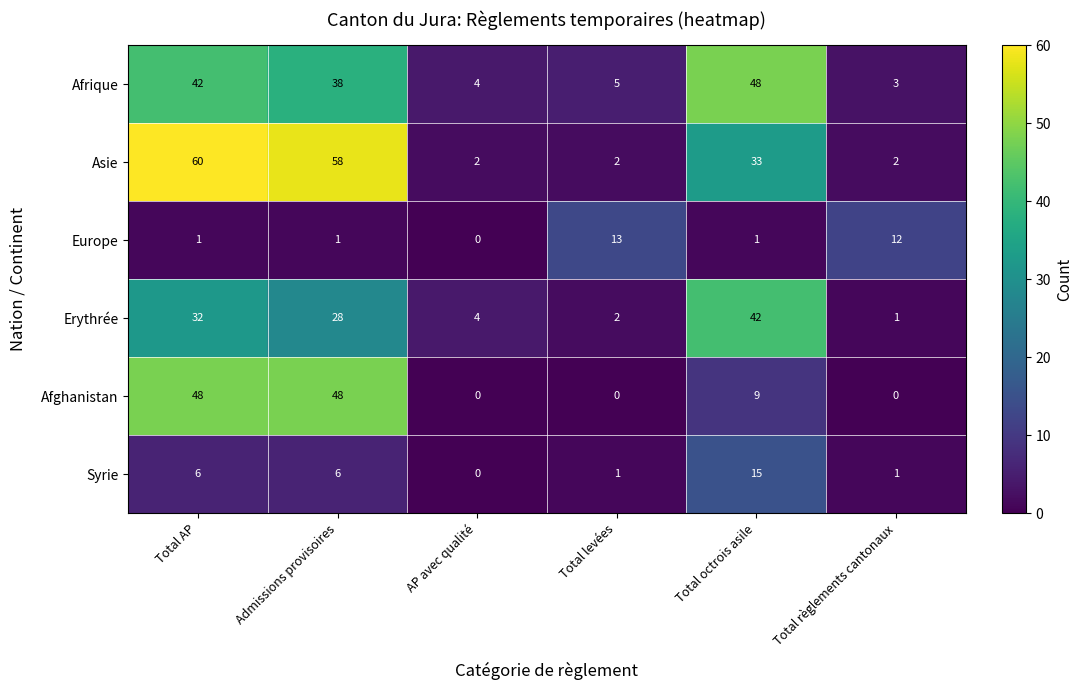

True or false: Afghanistan has a value of 0 at AP avec qualité.

True